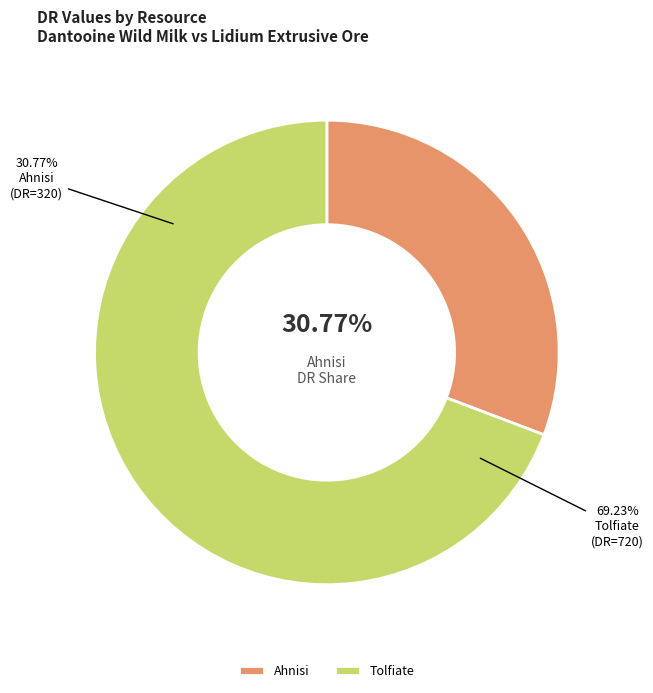

What percentage do Tolfiate and Ahnisi together represent?

100.0%